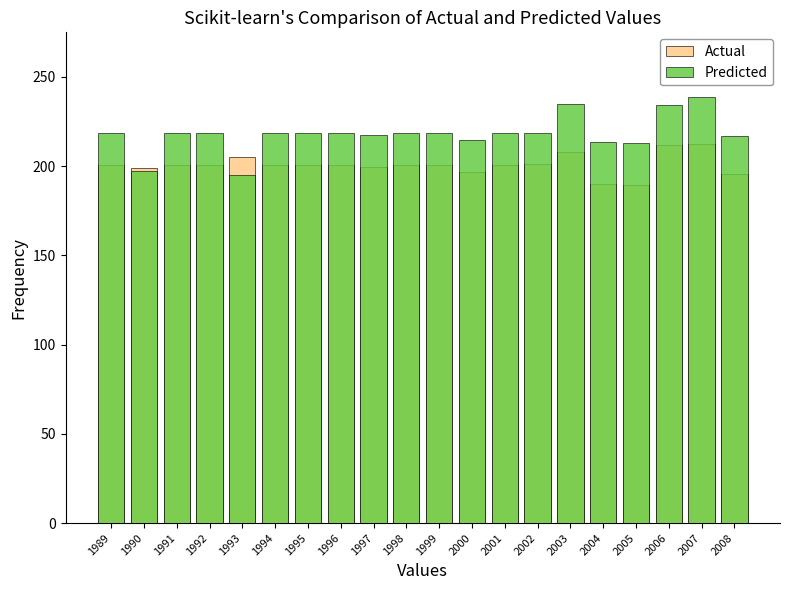

What is the minimum value for Actual?

189.3